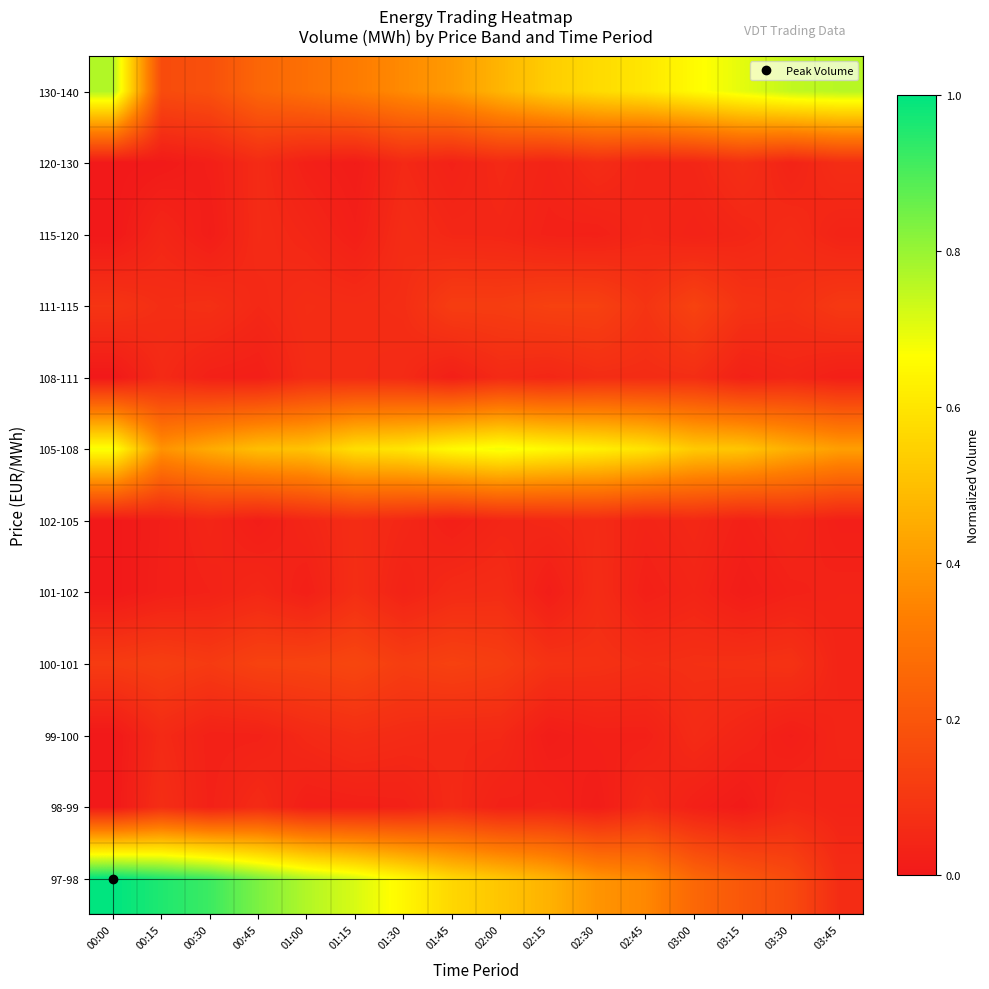

At how many categories does at least one series exceed 0?

16